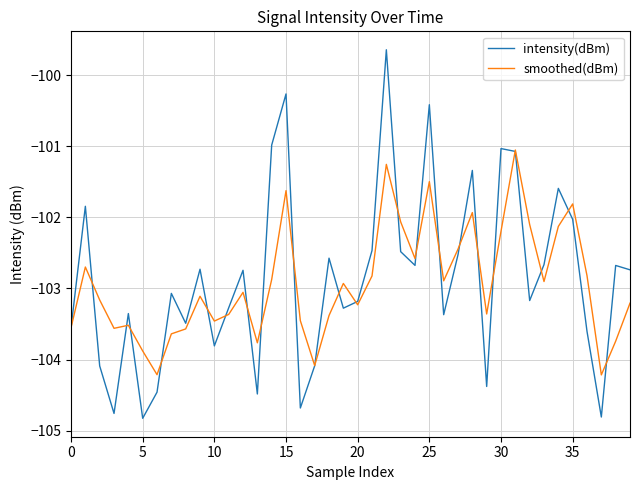

Does the chart display data point markers on the line(s)?

No